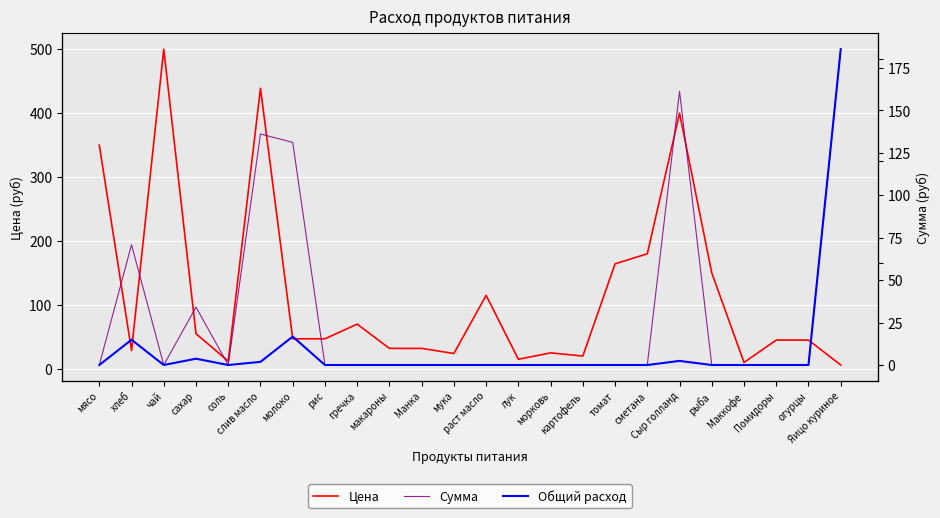

What is the total value across all series at рис?

47.0